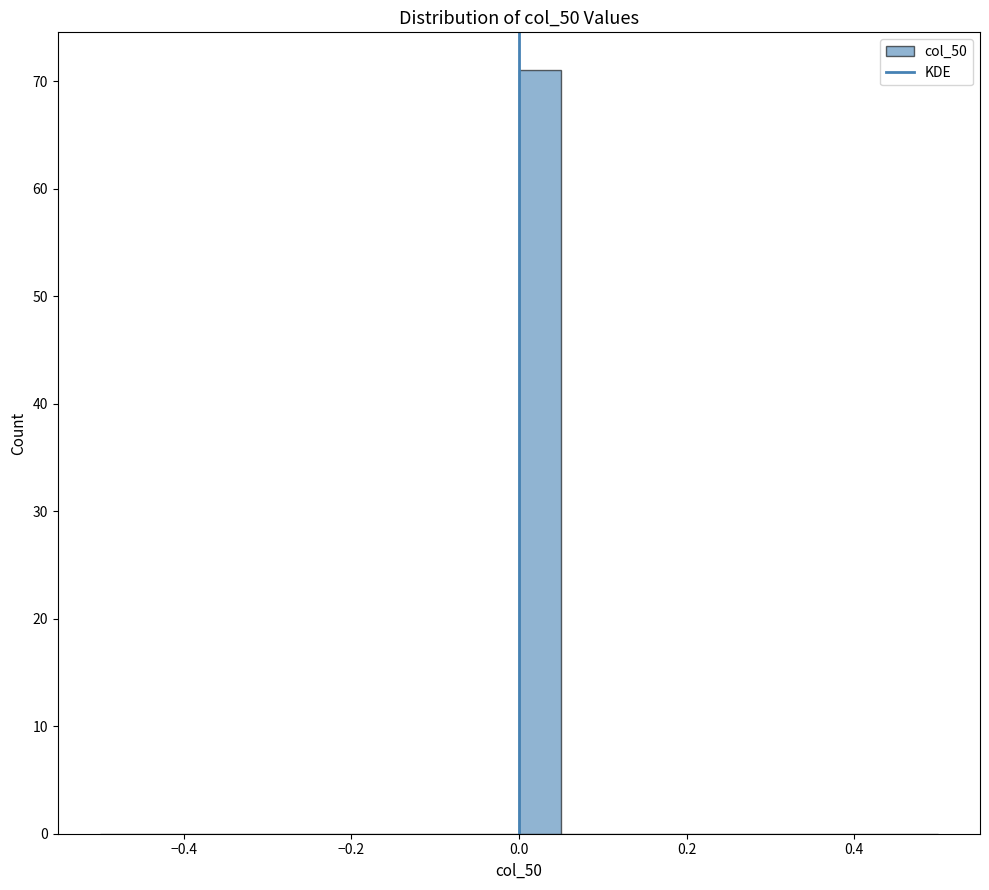

Around what value on the x-axis is the tallest bar? Give the approximate position of its centre, as read against the axis.

0.02